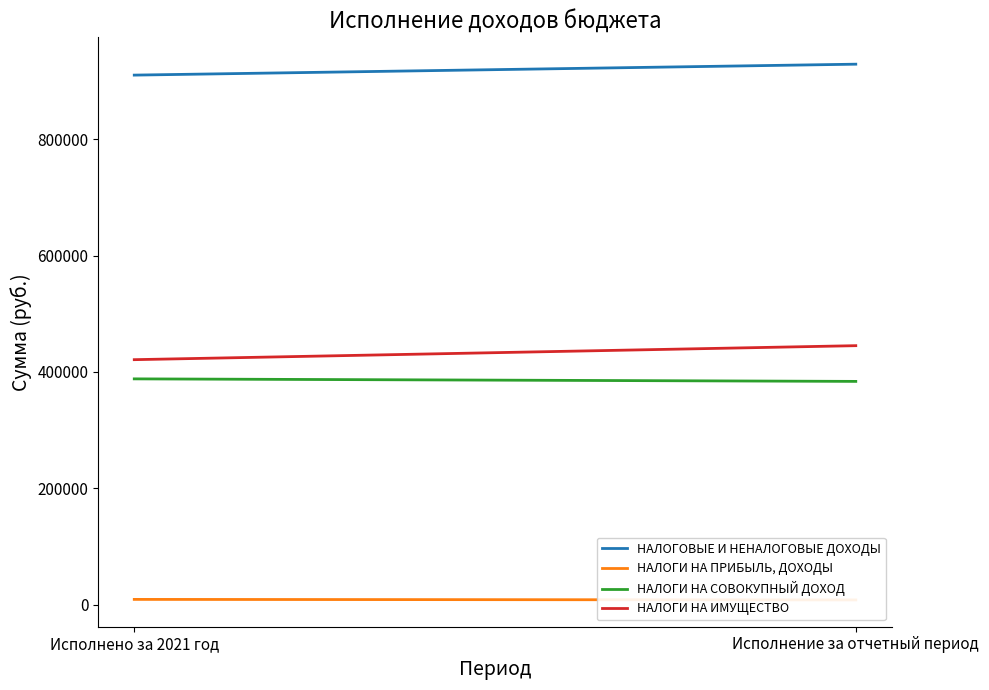

How many lines are shown in the chart?

4